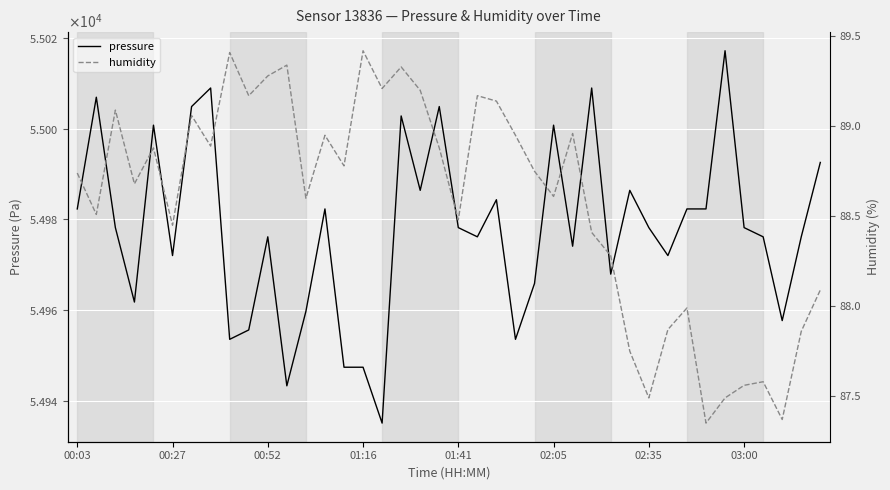

List the labels in order of pressure value, smallest first.

16, 11, 14, 15, 8, 23, 9, 37, 12, 01:16, 24, 28, 02:05, 31, 26, 10, 21, 36, 38, 00:52, 20, 30, 35, 00:03, 13, 32, 33, 22, 18, 29, 39, 01:41, 25, 17, 02:35, 19, 00:27, 03:00, 27, 34